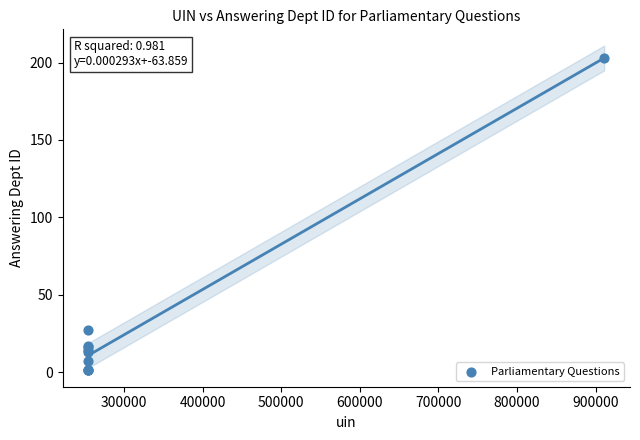

What Y value in the scatter plot is closest to 102?

27